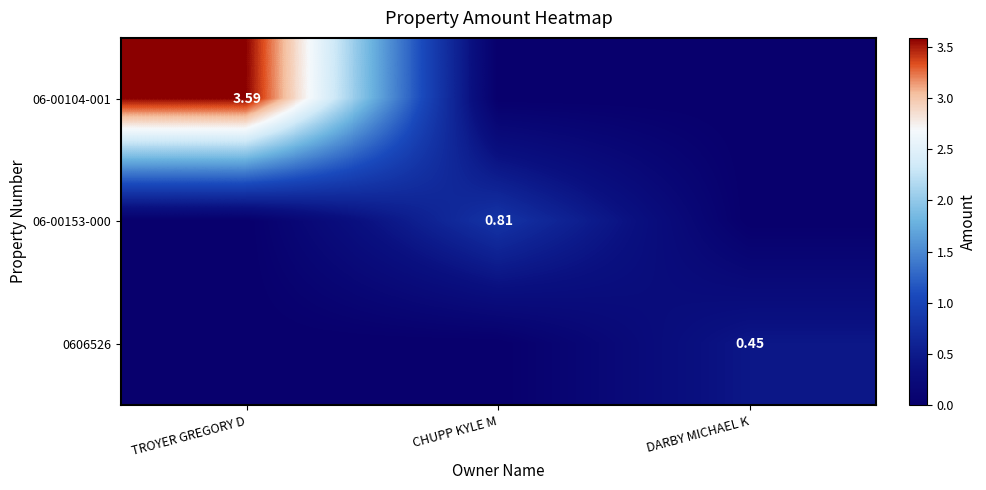

True or false: 0606526 has a value of -0.2 at TROYER GREGORY D.

False